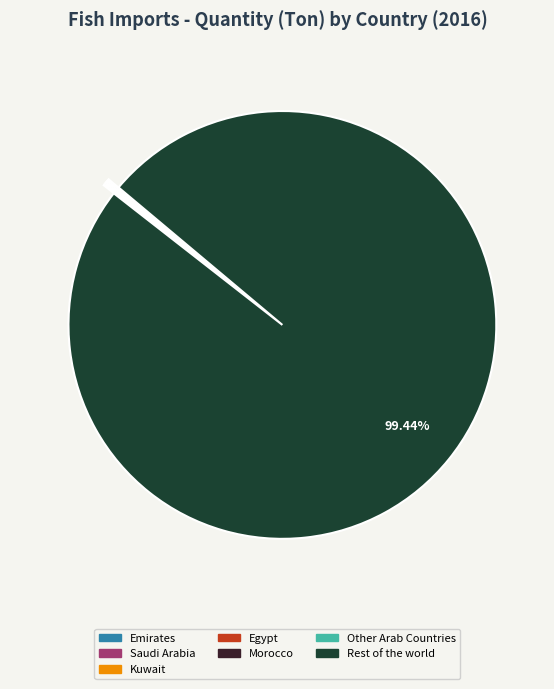

Which slice is the largest?

Rest of the world